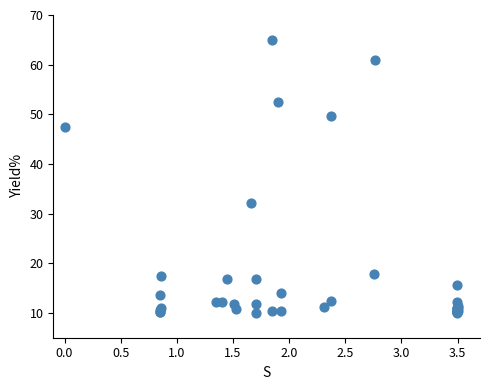

What Y value in the scatter plot is closest to 37?

32.1